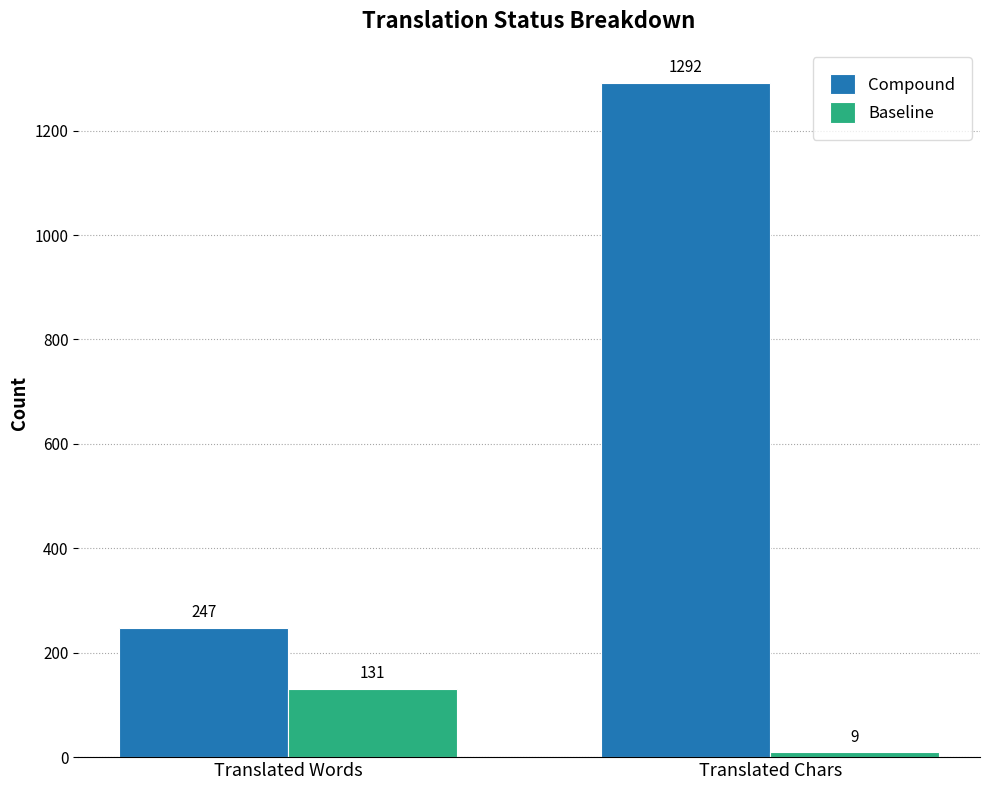

Count the Compound values in the range 247 to 1292.

2